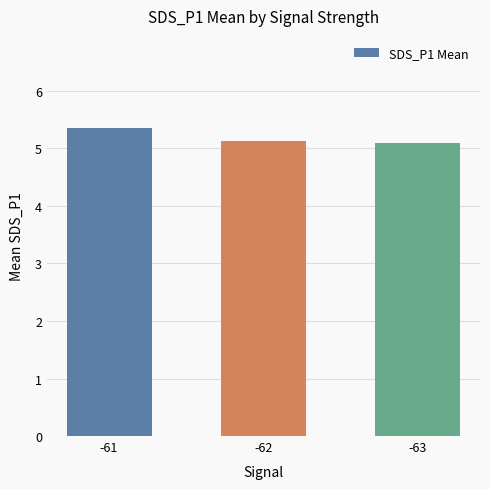

What is the minimum value shown in the chart?

5.1